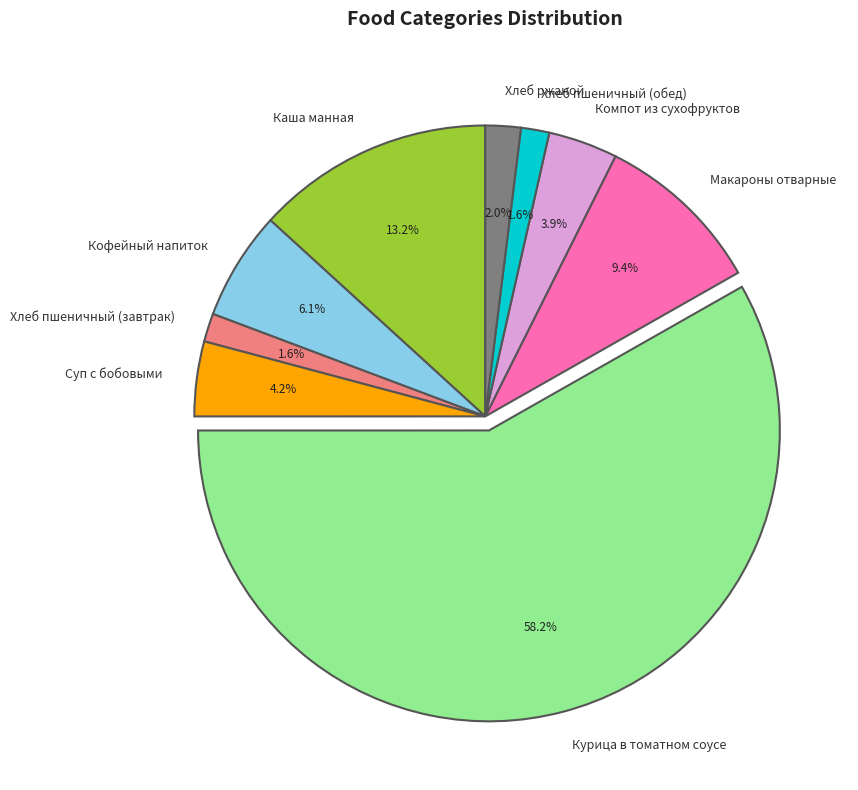

To the nearest percent, what is the difference between the Хлеб ржаной and Каша манная slice percentages?

11%